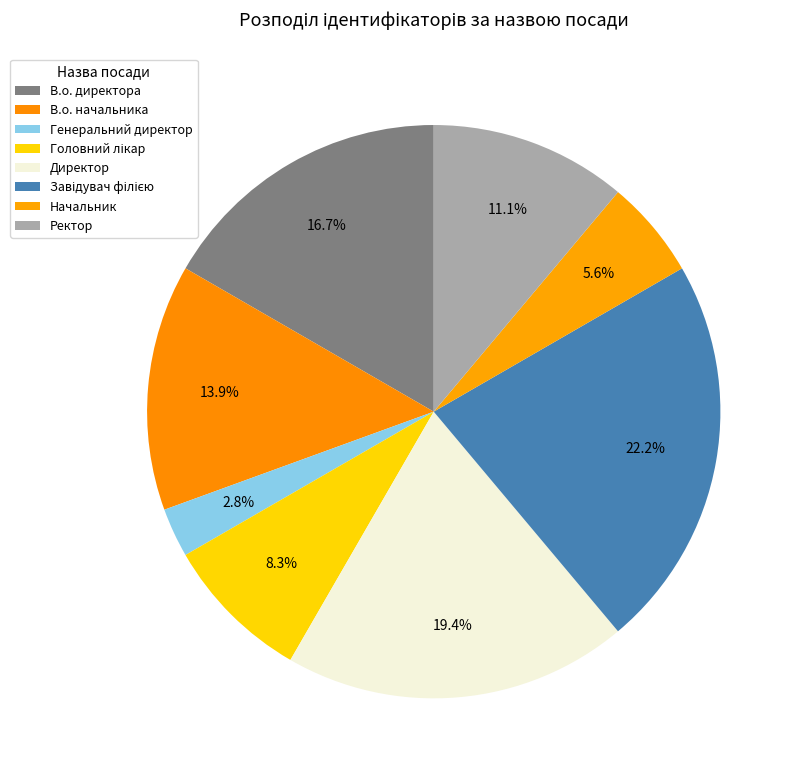

True or false: Генеральний директор accounts for 1% of the total.

False